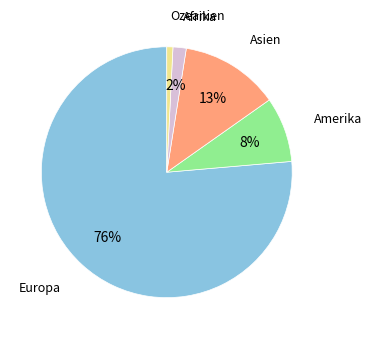

Is there a majority slice in this chart?

Yes